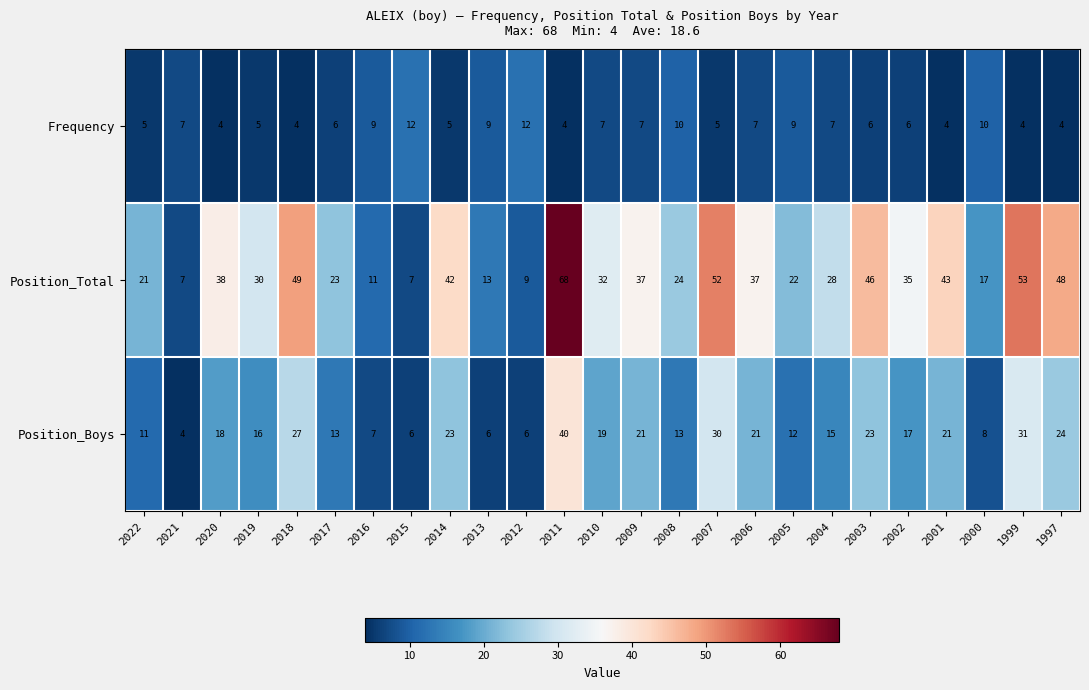

What is the difference between the maximum and minimum values in the Frequency series?

8